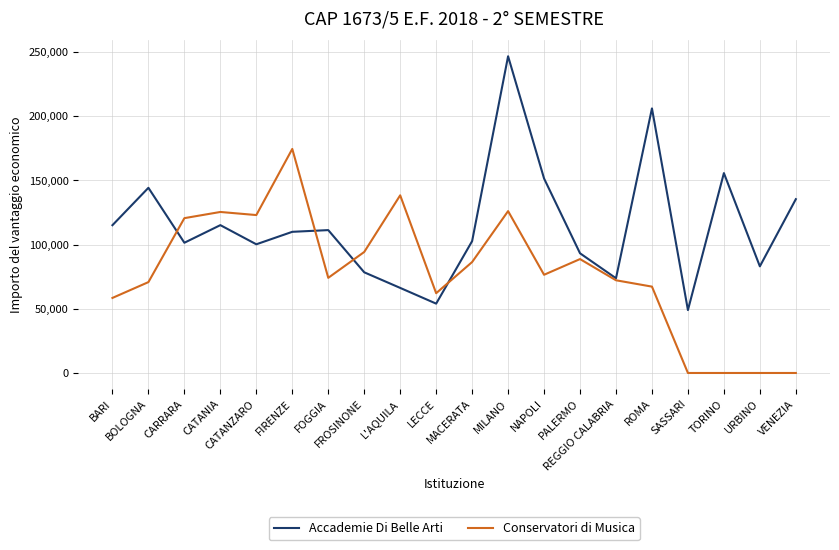

What position from the right is FROSINONE?

13